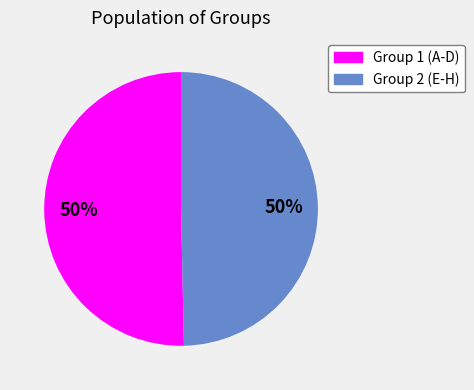

To the nearest percent, what is the average slice percentage?

50%